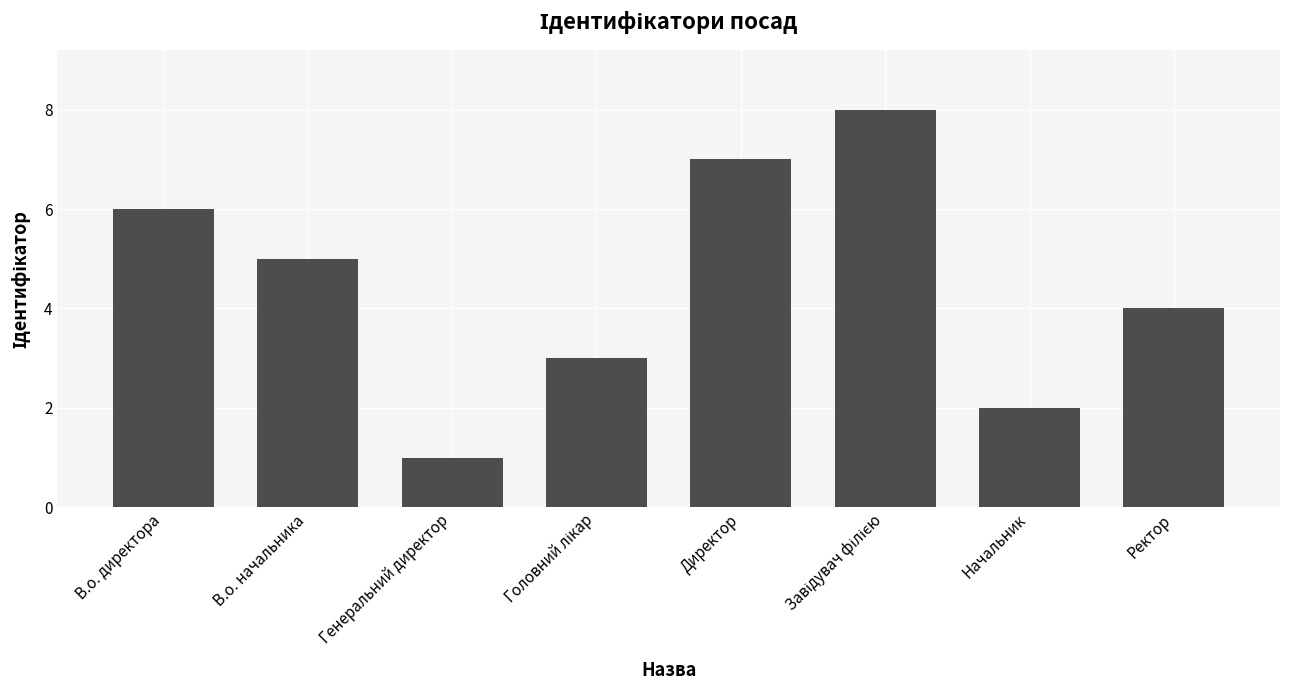

What is the sum of all values?

36